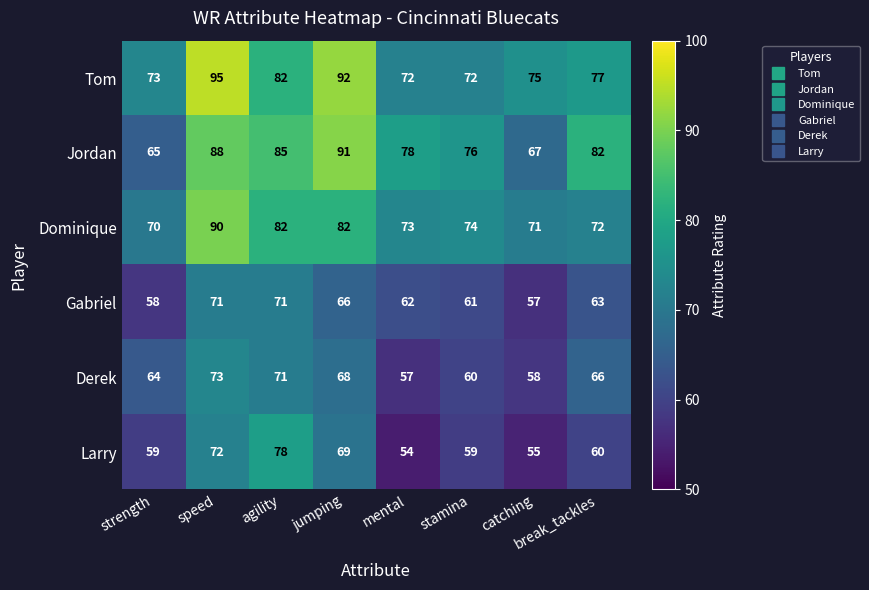

Is it true that Jordan equals 22 at agility?

False